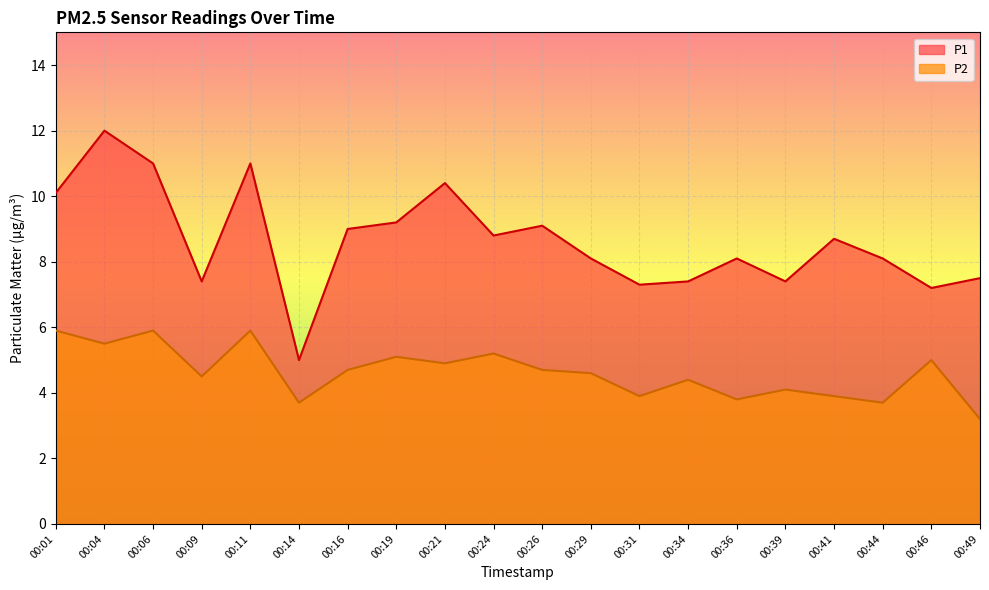

How many data points in P2 are above 4?

14